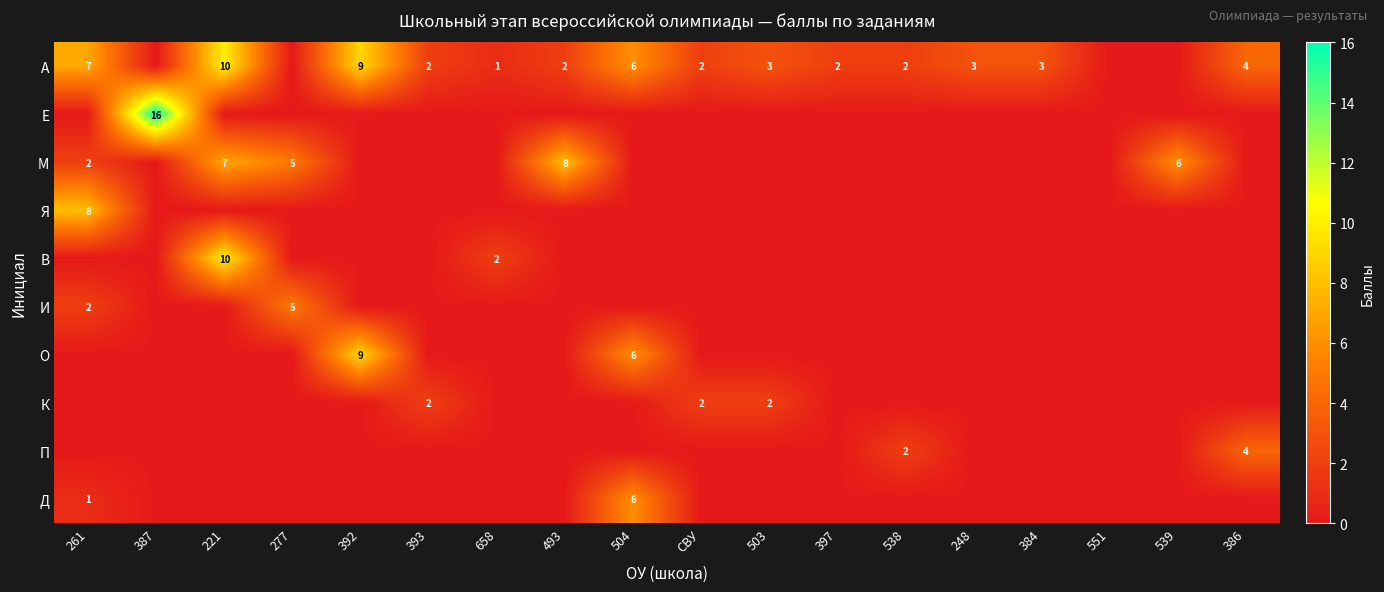

The value of А at 658 is 1. True or false?

True